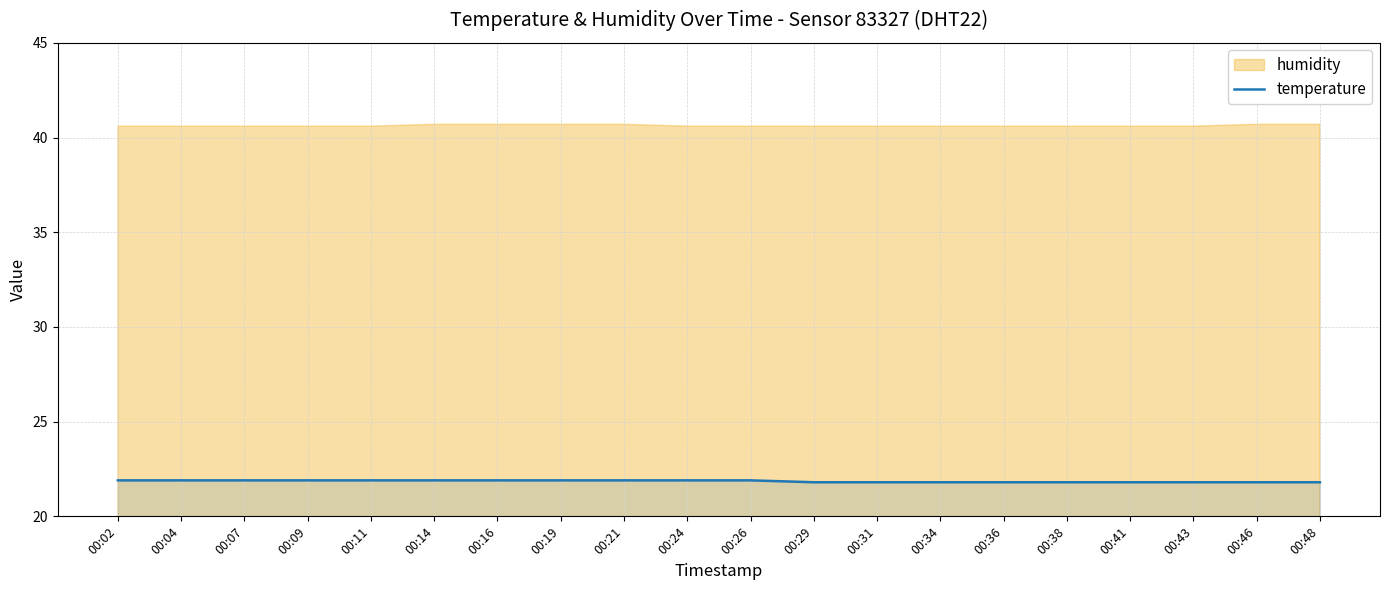

What is the sum of the values at 00:21 and 00:36?

43.7